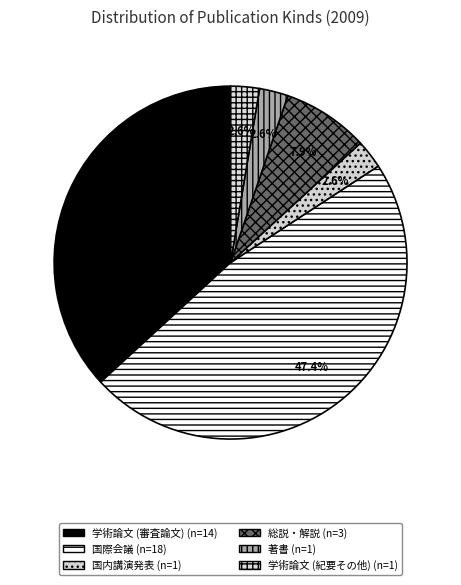

What is the total percentage of 国内講演発表 and 国際会議?

50.0%